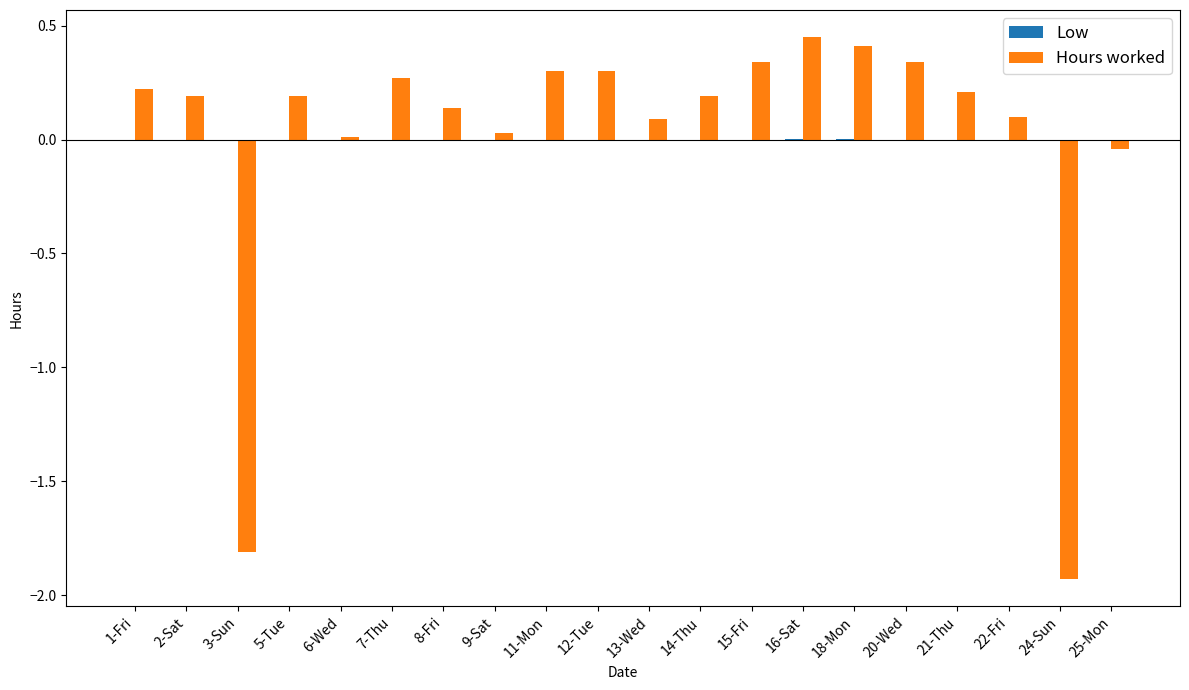

True or false: Hours worked has a value of 0.1 at 1-Fri.

False